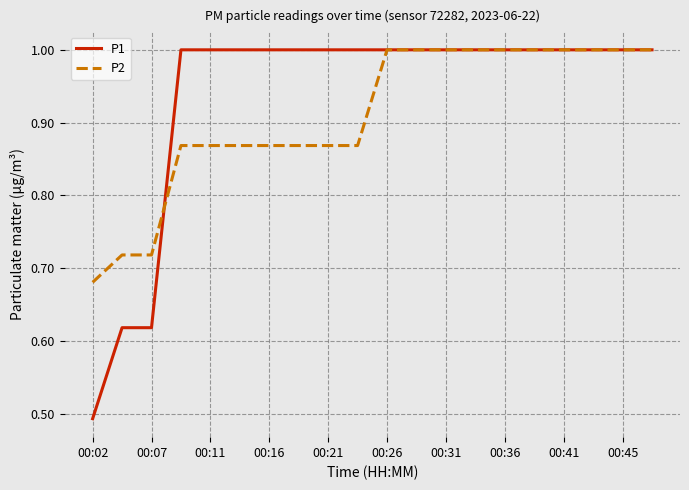

Which series has the widest spread of values?

P1